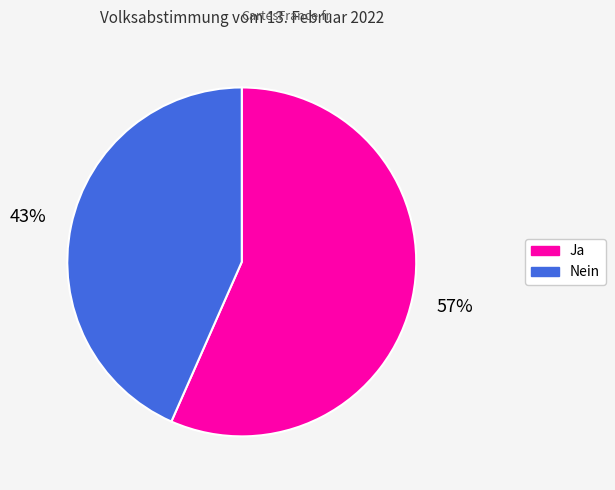

What is the majority slice?

Ja